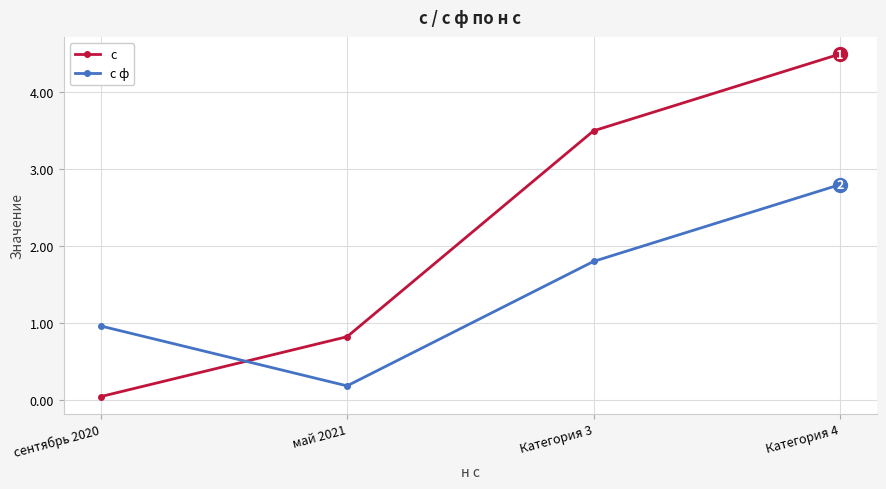

Read the с value at Категория 4.

4.5